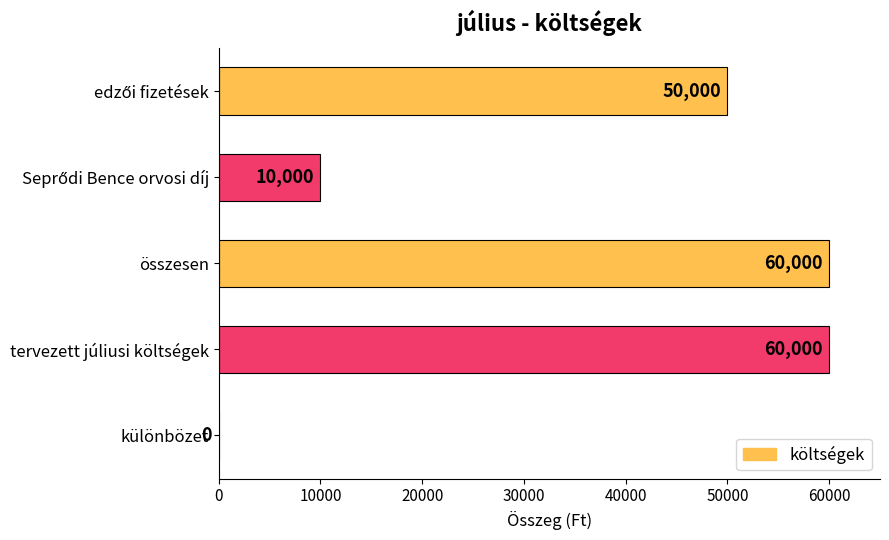

True or false: the data shows 105058 at összesen.

False